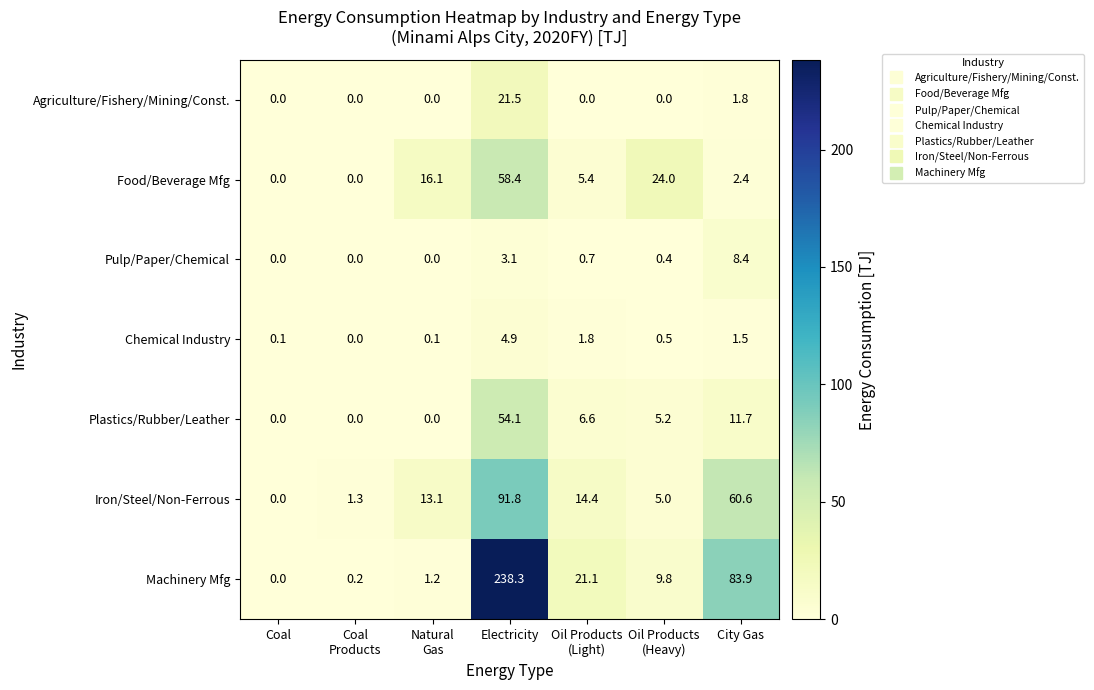

Which series changed the most between Coal and City Gas?

Machinery Mfg